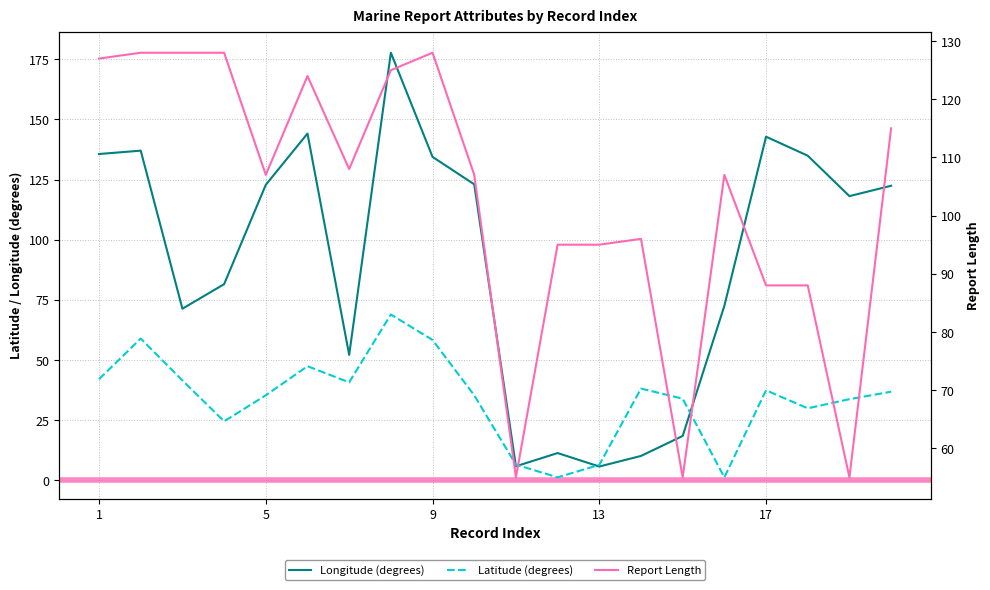

What is the difference between the highest and lowest values at 13?

103.5